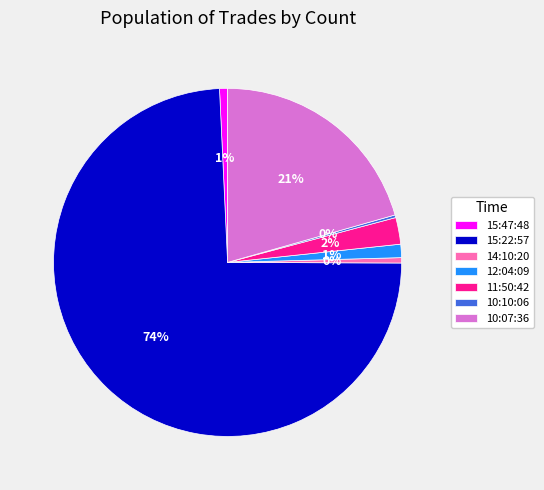

Do 15:22:57 and 12:04:09 together represent more than half of the pie?

Yes